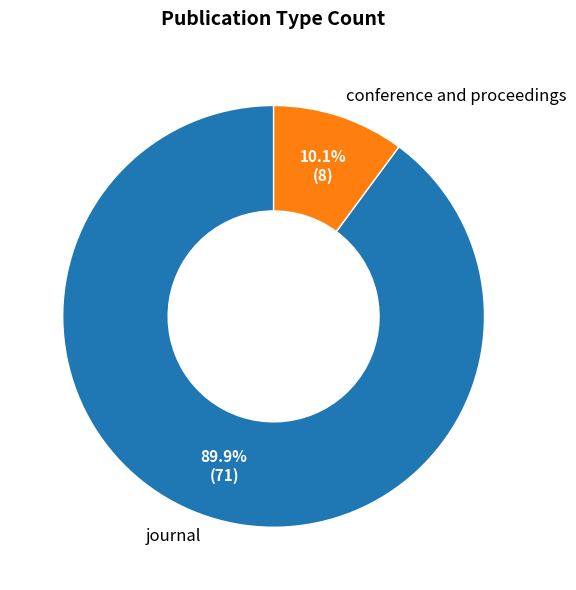

What percentage do journal and conference and proceedings together represent?

100.0%